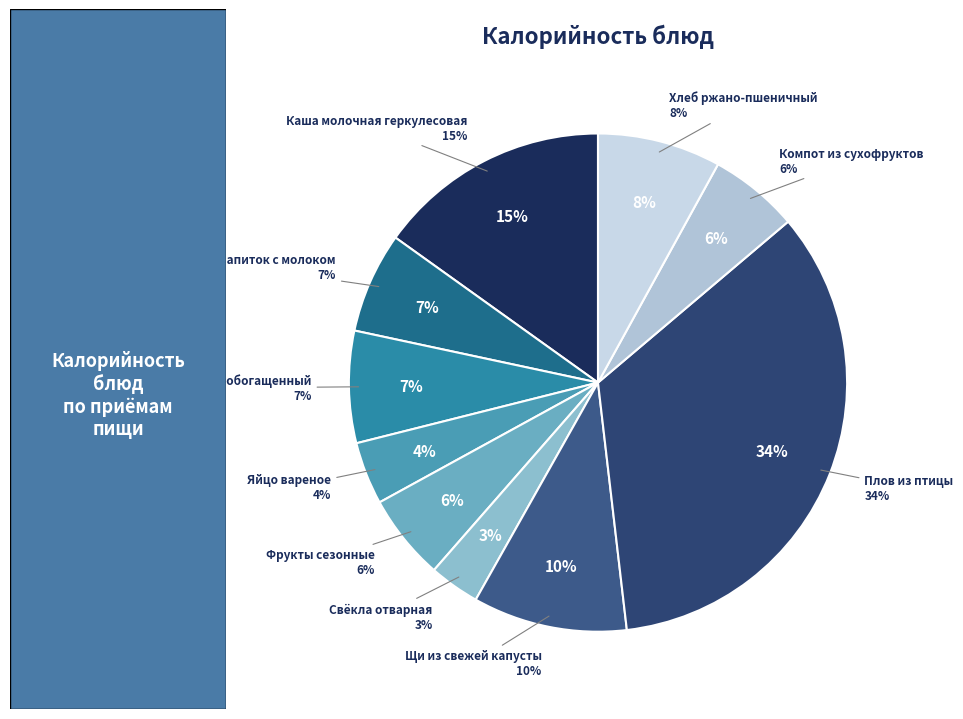

Do Кофейный напиток с молоком and Яйцо вареное together represent more than half of the pie?

No